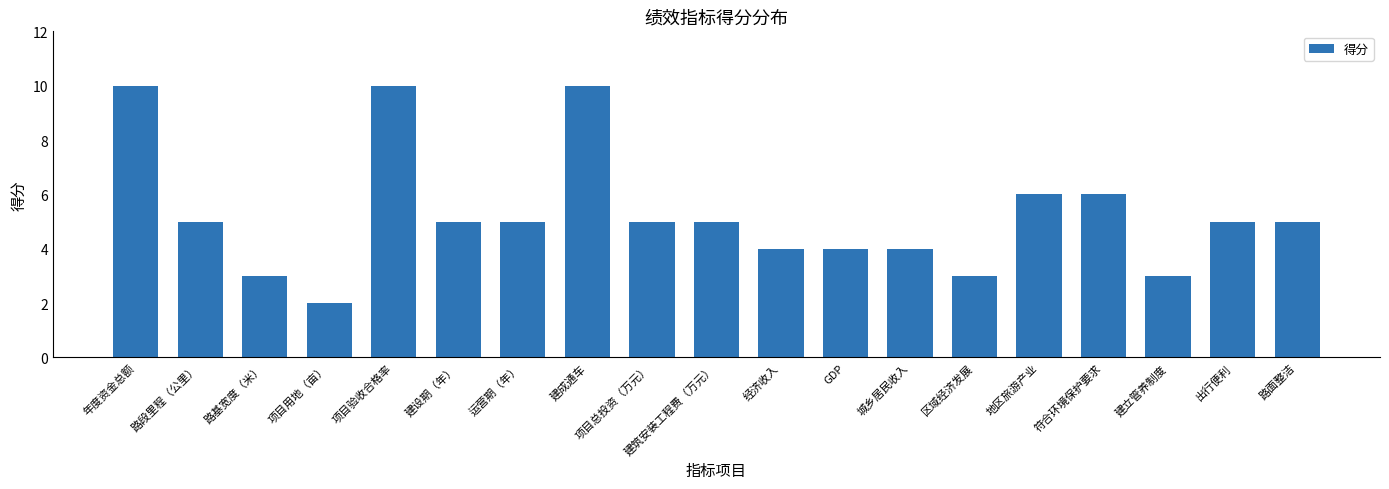

At which category does the chart reach its minimum across all series?

项目用地（亩）